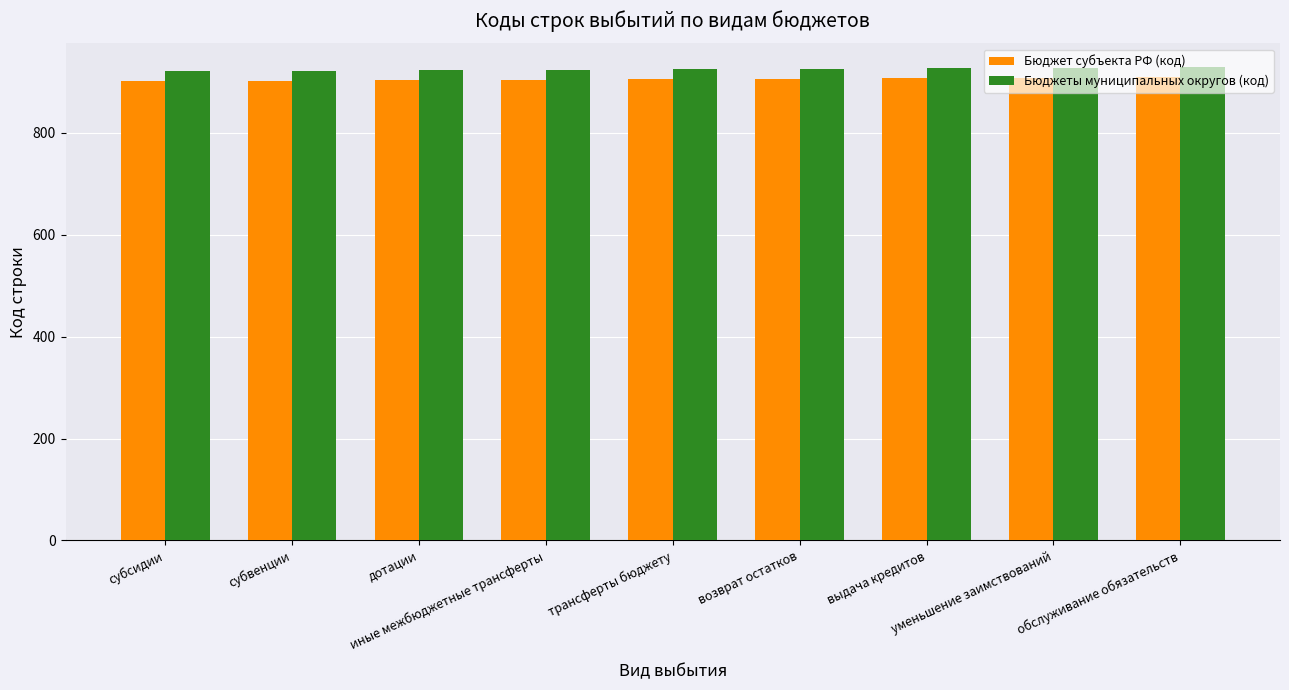

Count the Бюджет субъекта РФ (код) values in the range 903 to 907.

5